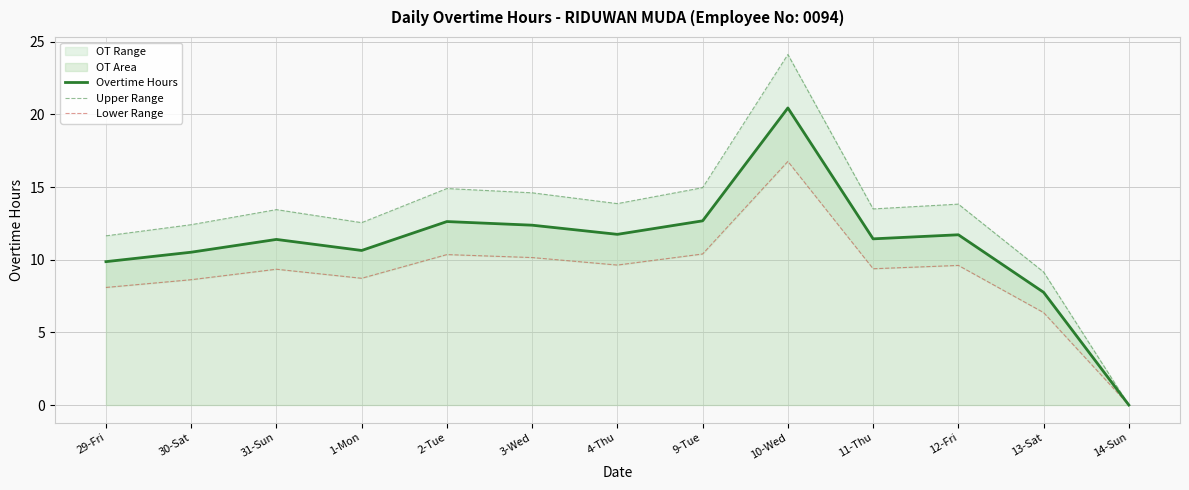

The value of Overtime Hours at 14-Sun is 0.0. True or false?

True